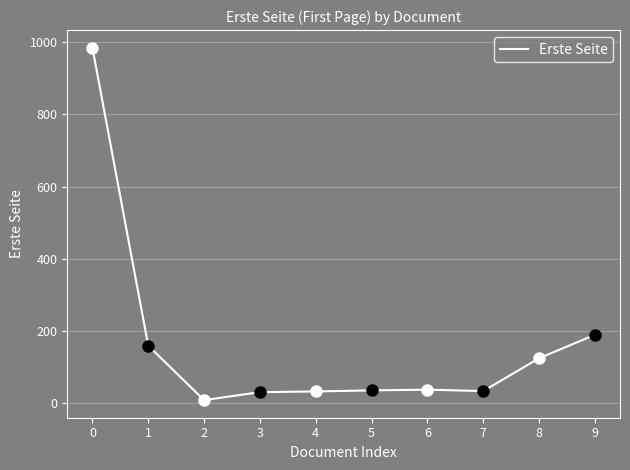

How many values are below 37?

5